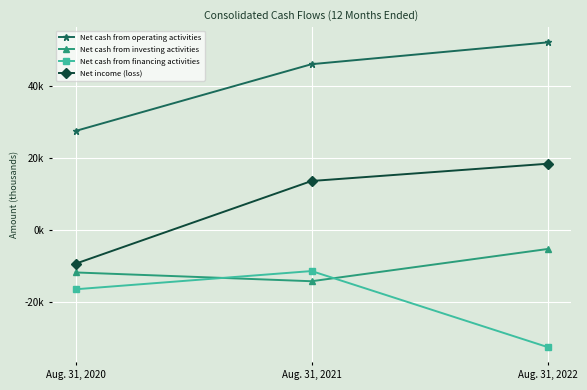

At which label is Net cash from investing activities closest to -9823?

Aug. 31, 2020